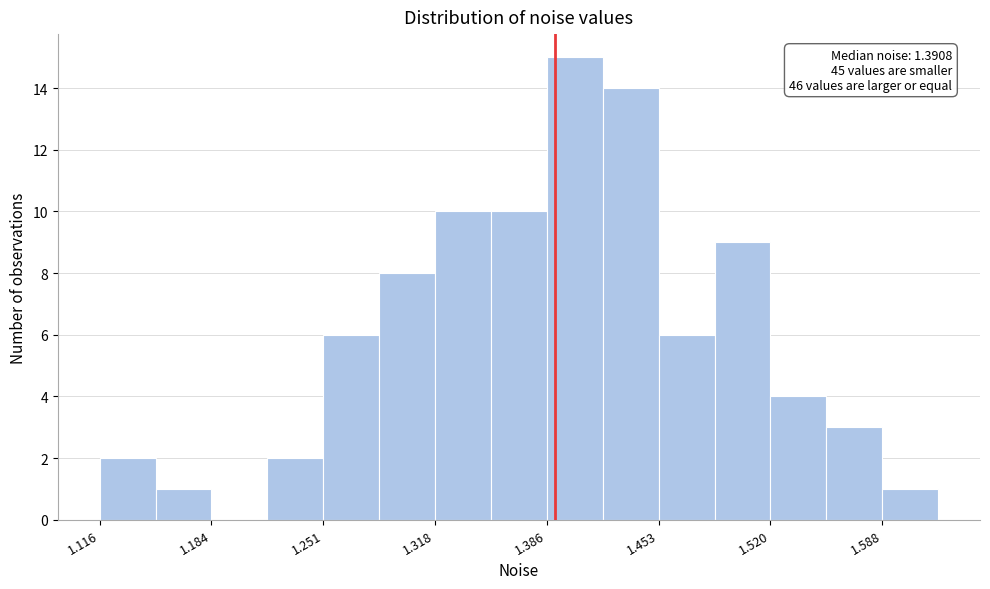

Around what value on the x-axis is the tallest bar? Give the approximate position of its centre, as read against the axis.

1.40